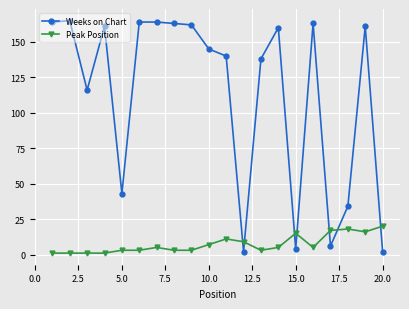

Which series has the largest total across all categories?

Weeks on Chart